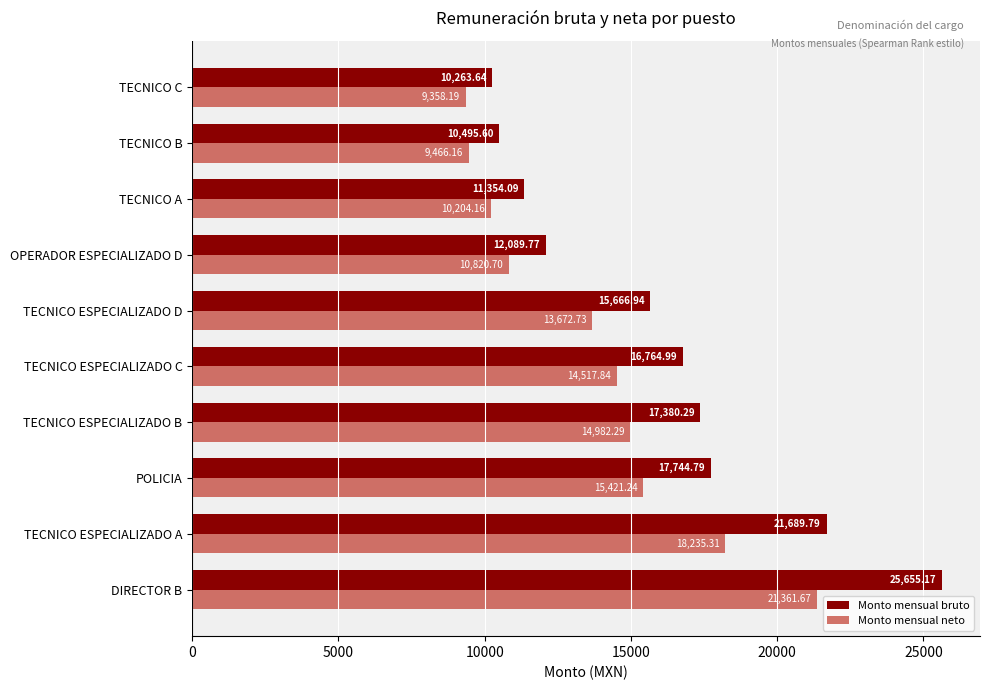

At which category does the chart reach its minimum across all series?

TECNICO C